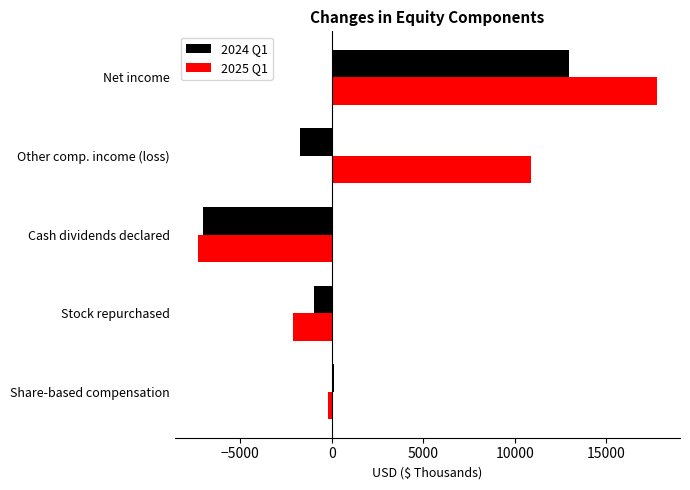

The 2024 Q1 series shows -1615 at Cash dividends declared. True or false?

False